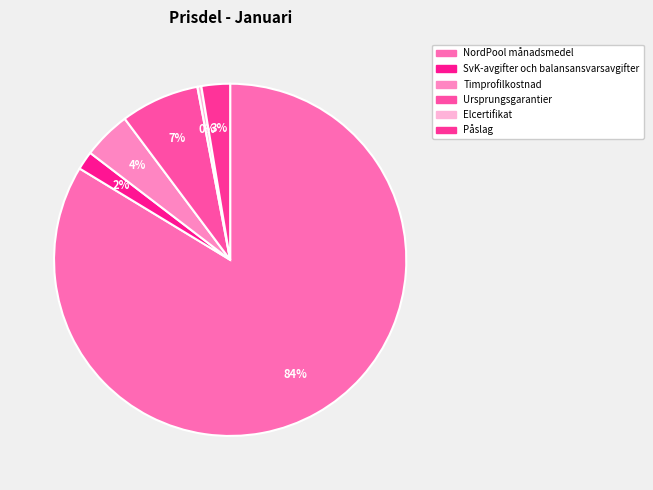

Count the number of slices in the pie.

6